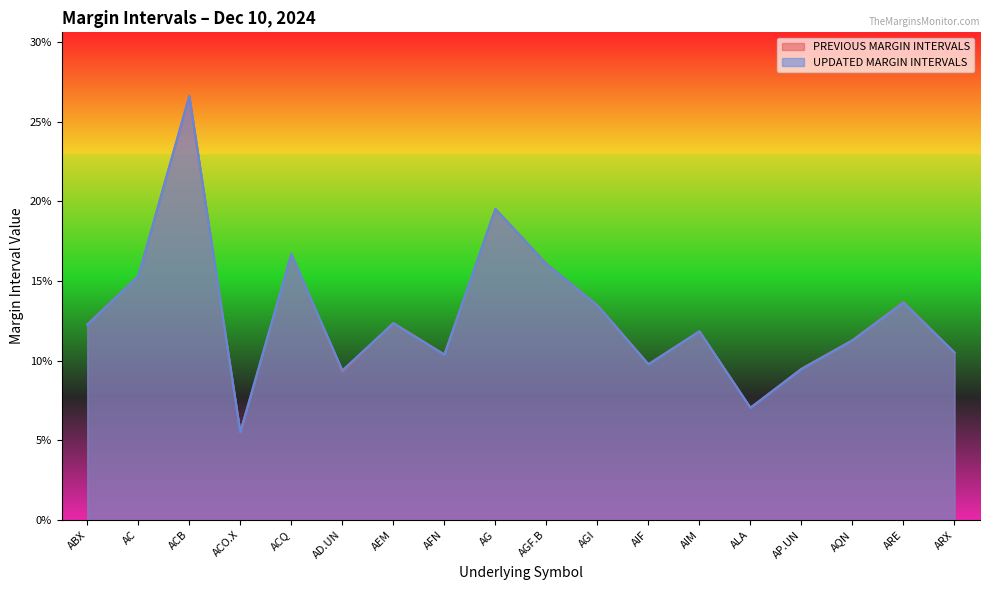

Rank the series by their average value, from highest to lowest.

PREVIOUS MARGIN INTERVALS, UPDATED MARGIN INTERVALS